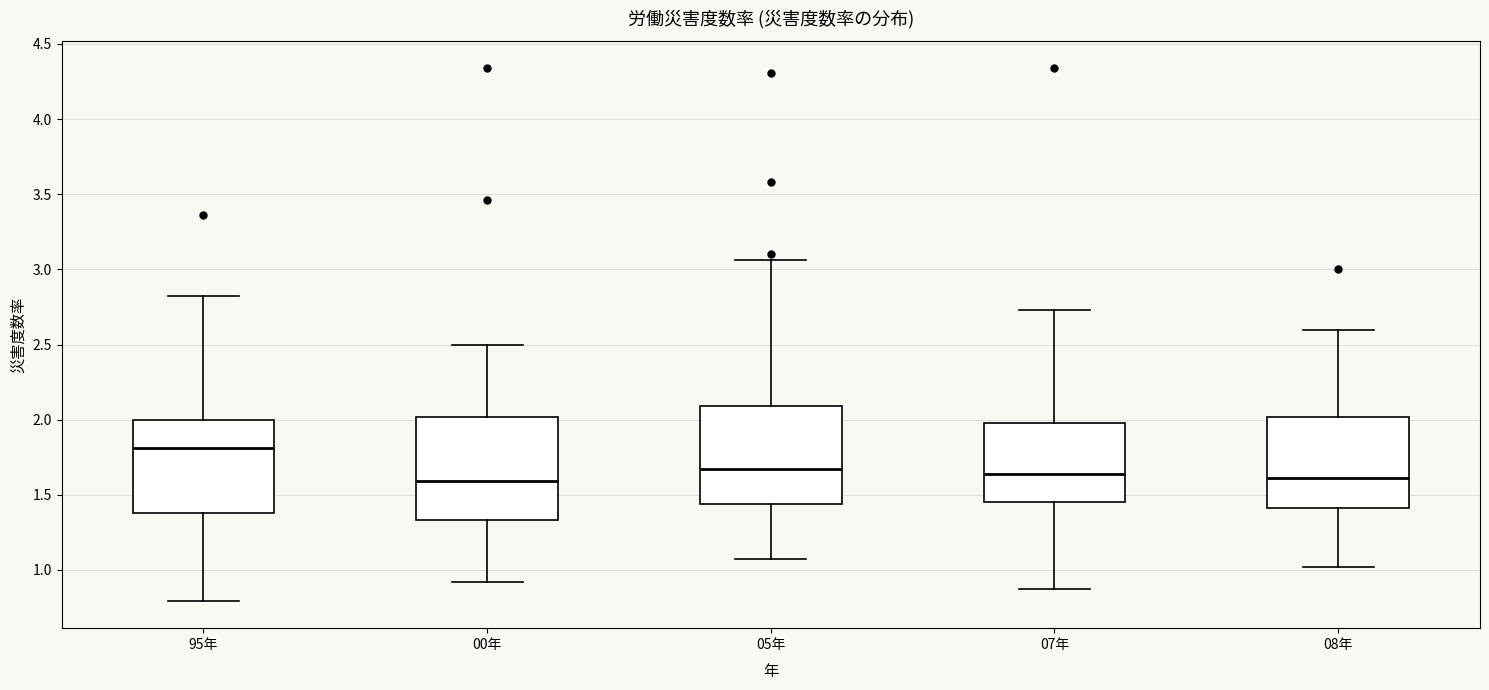

Reading left to right, read every box against the y-axis: the position of its median line, the range the box covers, and the ends of its whiskers. The values are not printed on the chart, so give them approximately, as read against the axis.

95年: median 1.80, box 1.40 to 2.00, whiskers 0.80 to 2.80
00年: median 1.60, box 1.35 to 2.00, whiskers 0.90 to 2.50
05年: median 1.65, box 1.45 to 2.10, whiskers 1.05 to 3.05
07年: median 1.65, box 1.45 to 2.00, whiskers 0.85 to 2.75
08年: median 1.60, box 1.40 to 2.00, whiskers 1.00 to 2.60